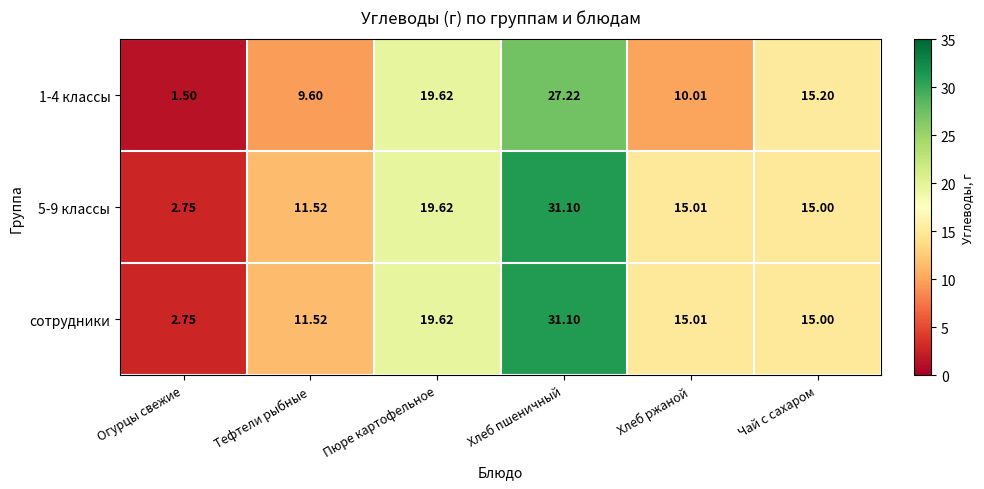

List the labels in order of 5-9 классы value, largest first.

Хлеб пшеничный, Пюре картофельное, Хлеб ржаной, Чай с сахаром, Тефтели рыбные, Огурцы свежие